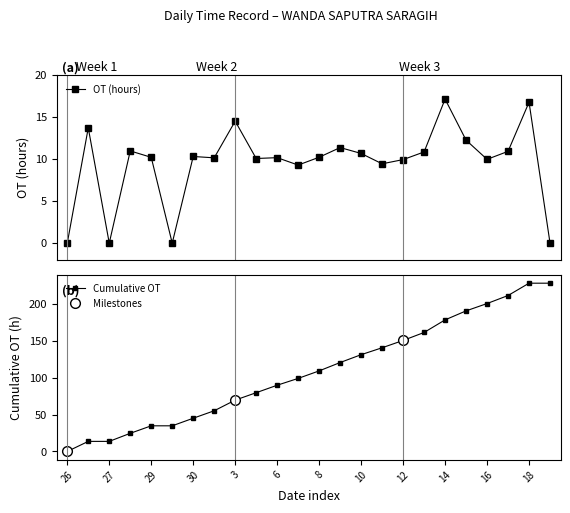

Approximately how many times larger is the value at 30 compared to 3?

0.7